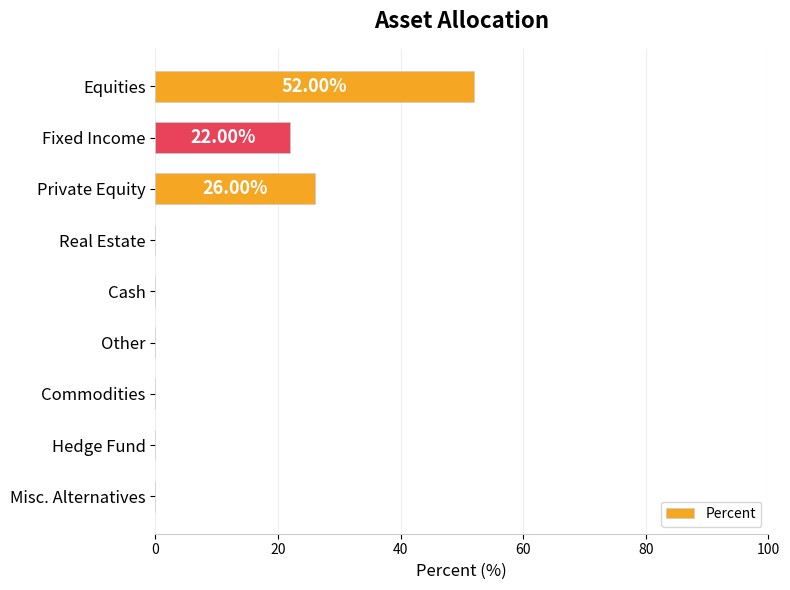

How many data points does each series have?

9